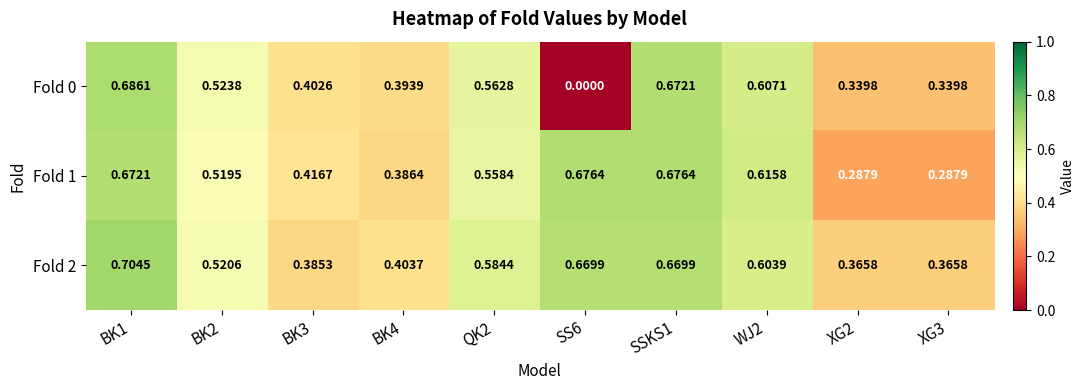

Is the value of Fold 2 at BK4 greater than the value of Fold 1 at QK2?

No